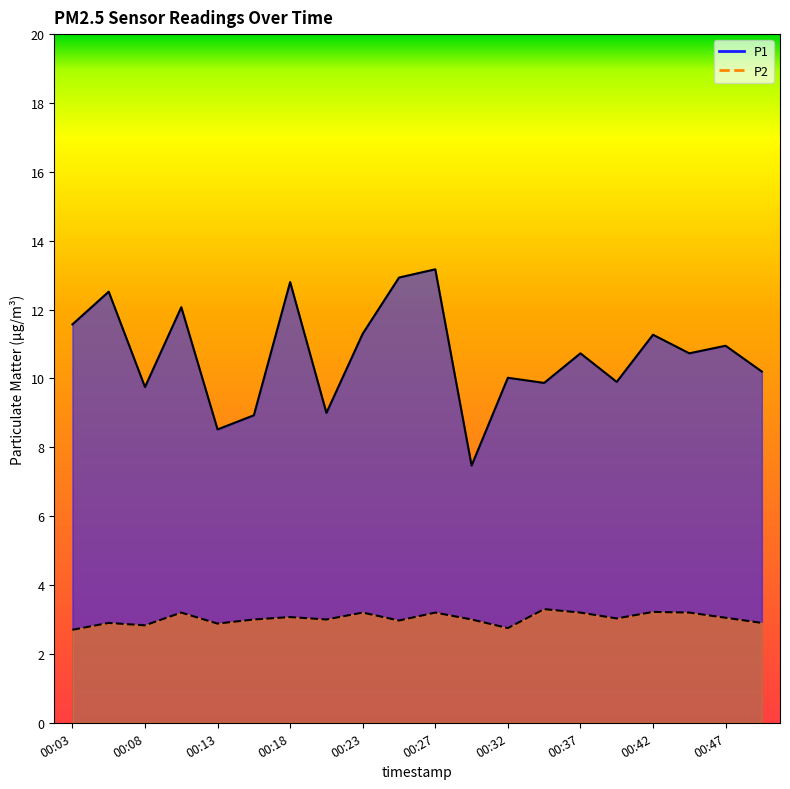

What is the difference between the second highest and second lowest values in the P1 series?

4.4